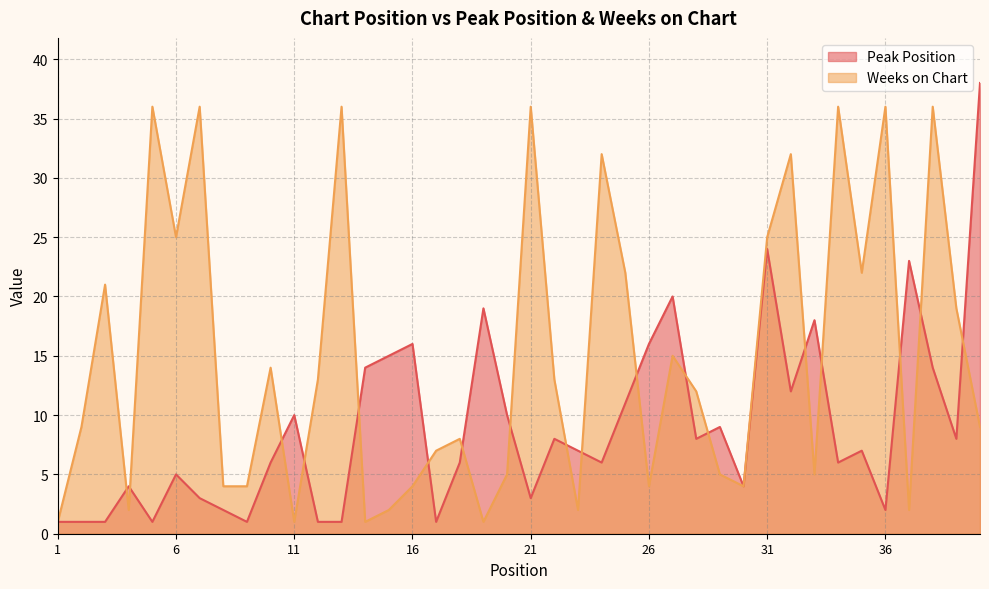

What is the difference between the maximum and minimum values in the Peak Position series?

37